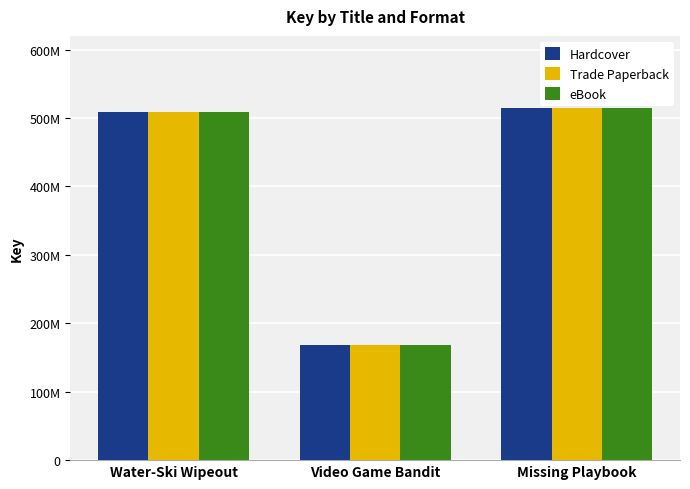

Are the bars grouped side by side (vs. stacked)?

Yes